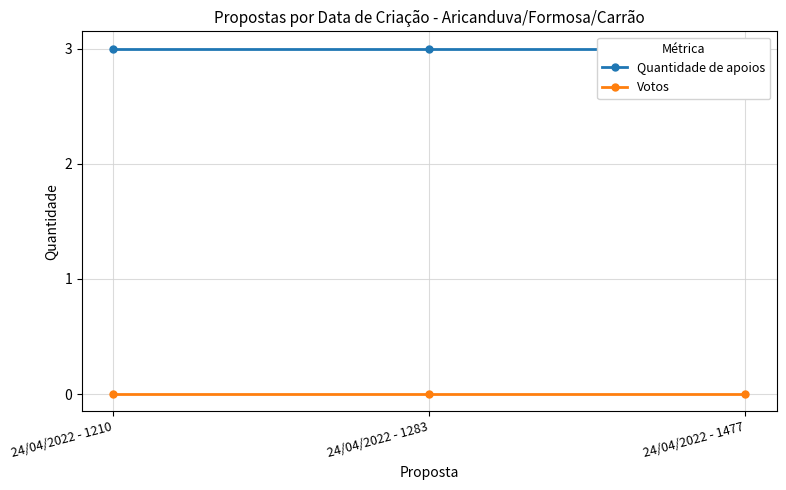

Rank the series by their maximum value, from highest to lowest.

Quantidade de apoios, Votos